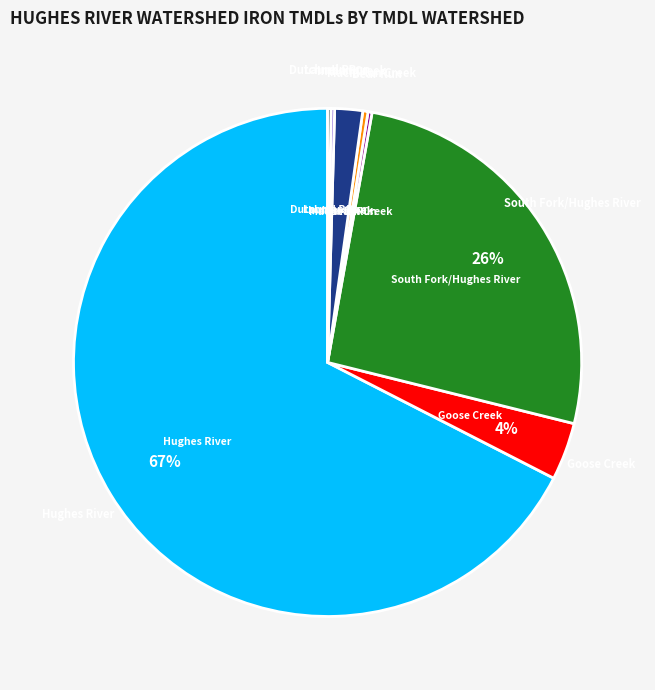

Does any single category account for the majority?

Yes